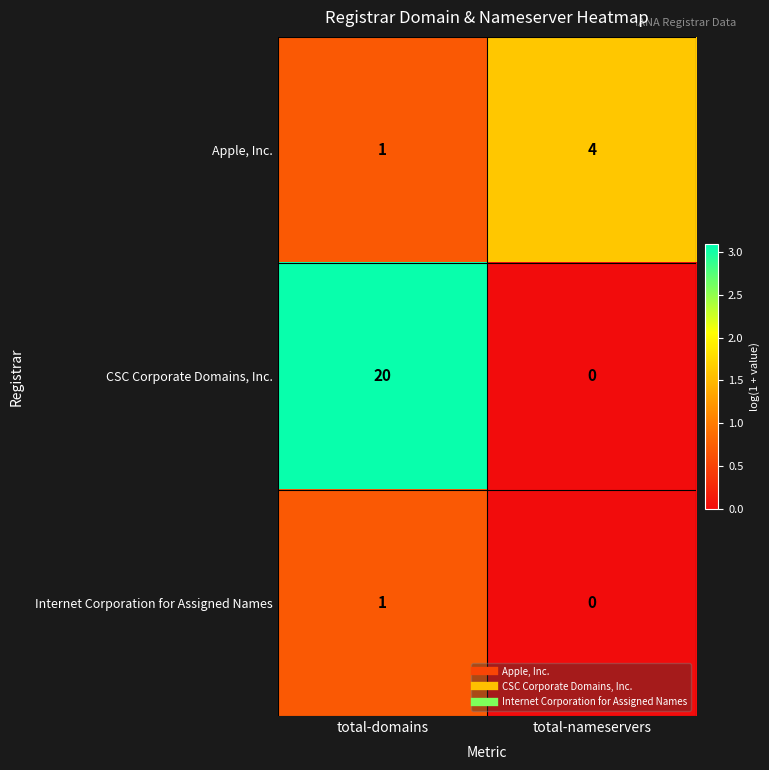

Reading left to right, extract all data points from this chart.

Apple, Inc.: 1	4
CSC Corporate Domains, Inc.: 20	0
Internet Corporation for Assigned Names: 1	0